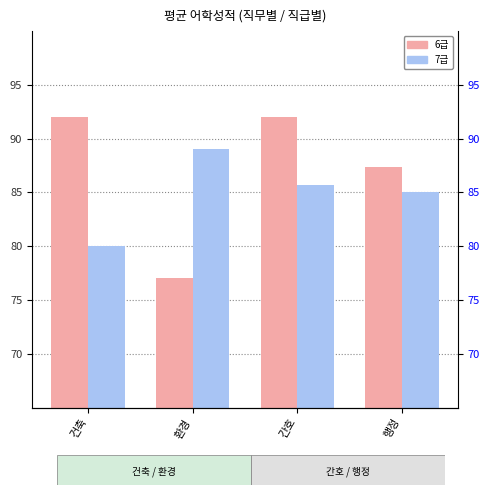

Which label corresponds to the largest value in the chart?

건축